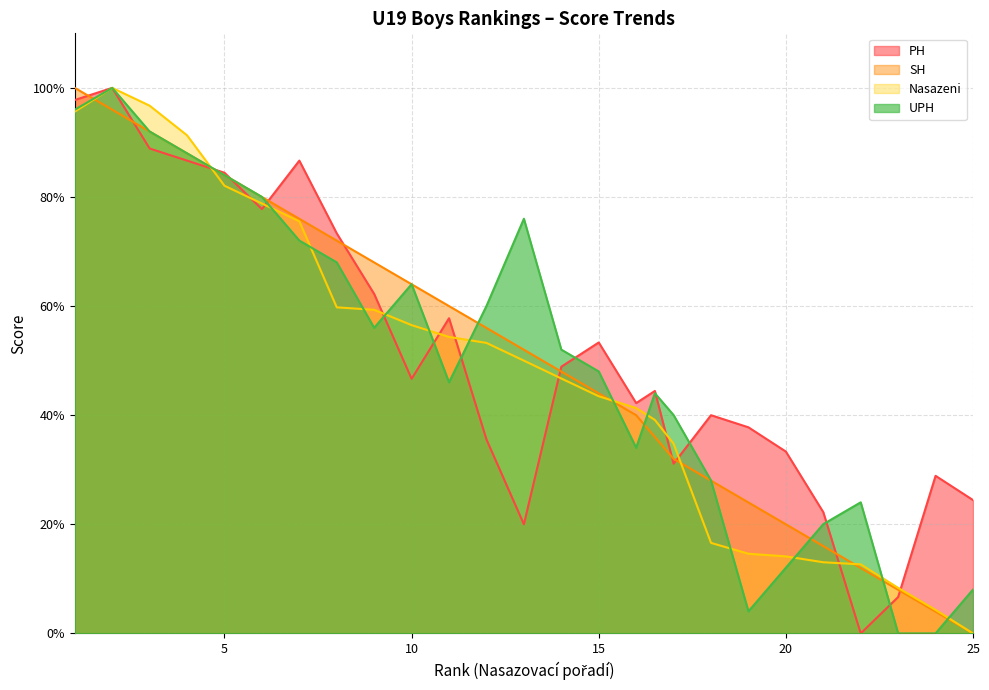

What is the total value across all series at 1?

389.4